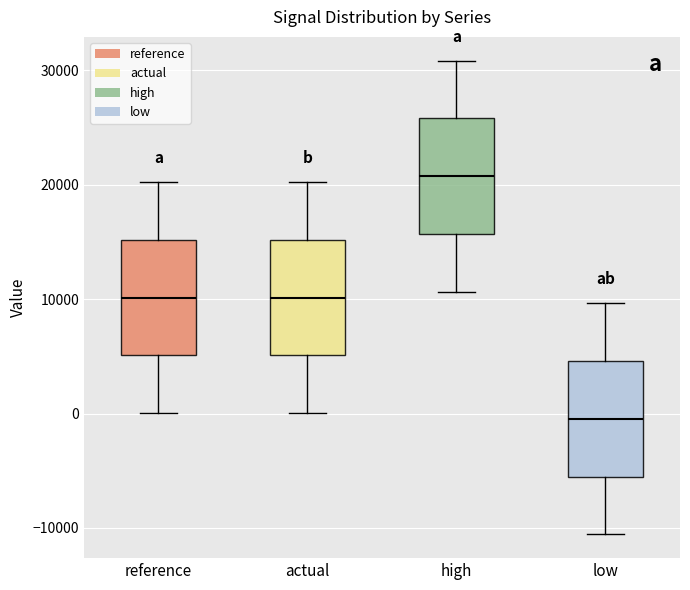

Where does the upper whisker of the box for actual end on the y-axis? The values are not printed on the chart, so give them approximately, as read against the axis.

20000